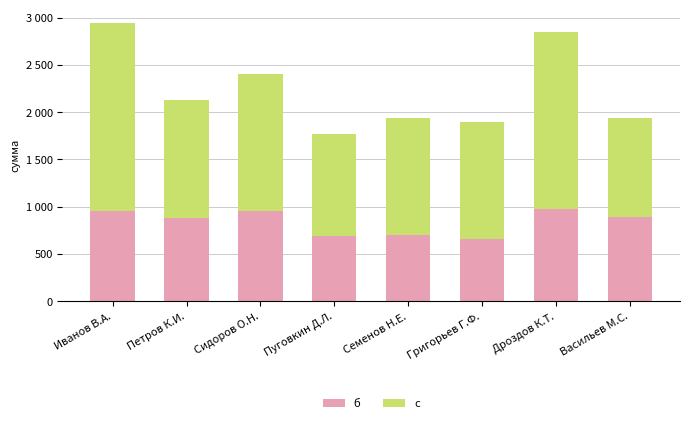

Does the chart contain stacked bars?

Yes